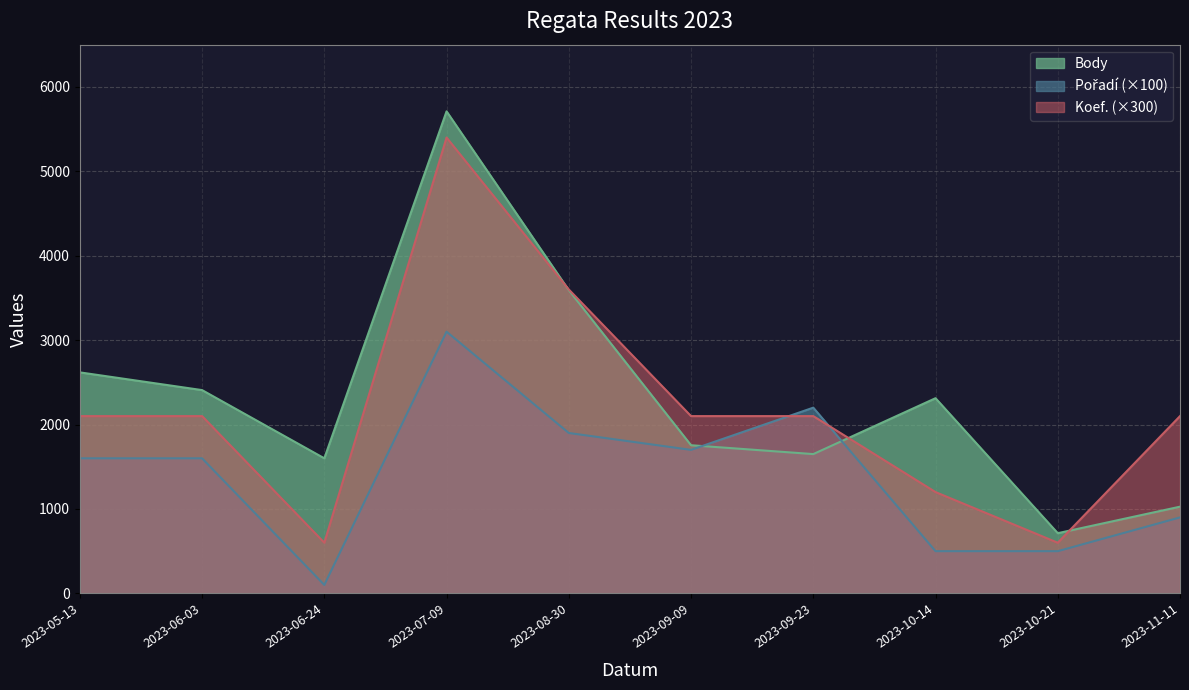

What is the difference between the Koef. values at 2023-07-09 and 2023-06-03?

3300